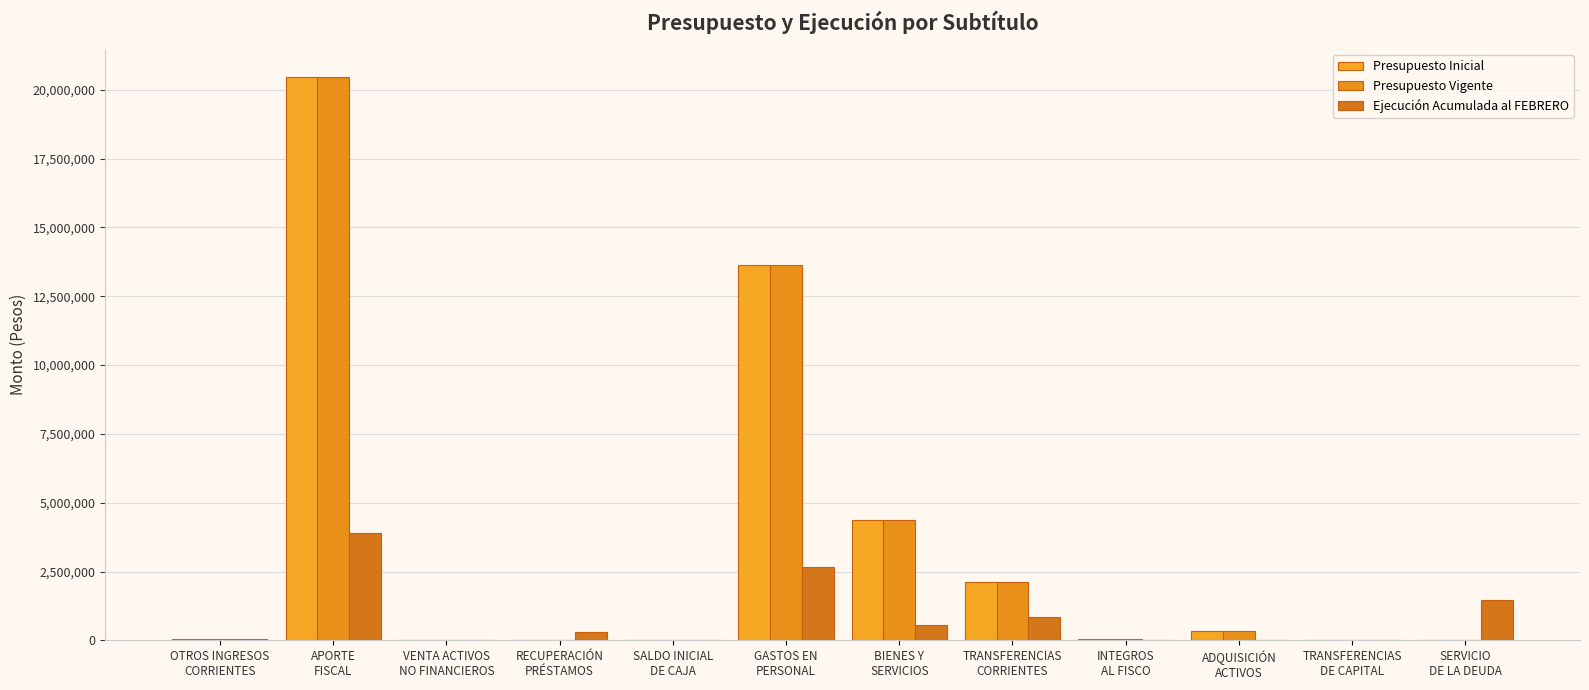

Which category has the highest value across all series?

APORTE
FISCAL